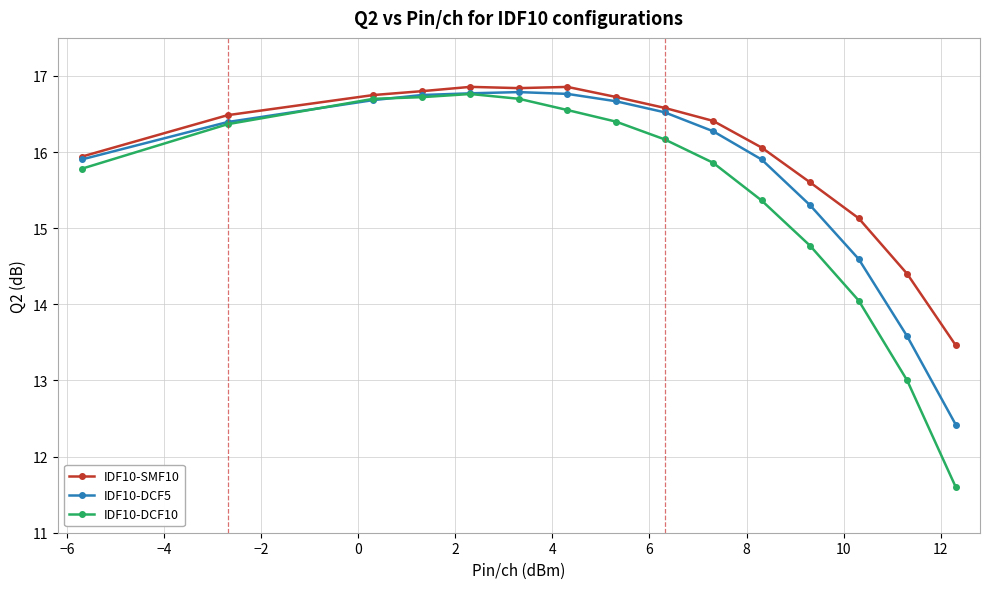

What is the value of the IDF10-DCF5 point at the 14th from the left?

13.6